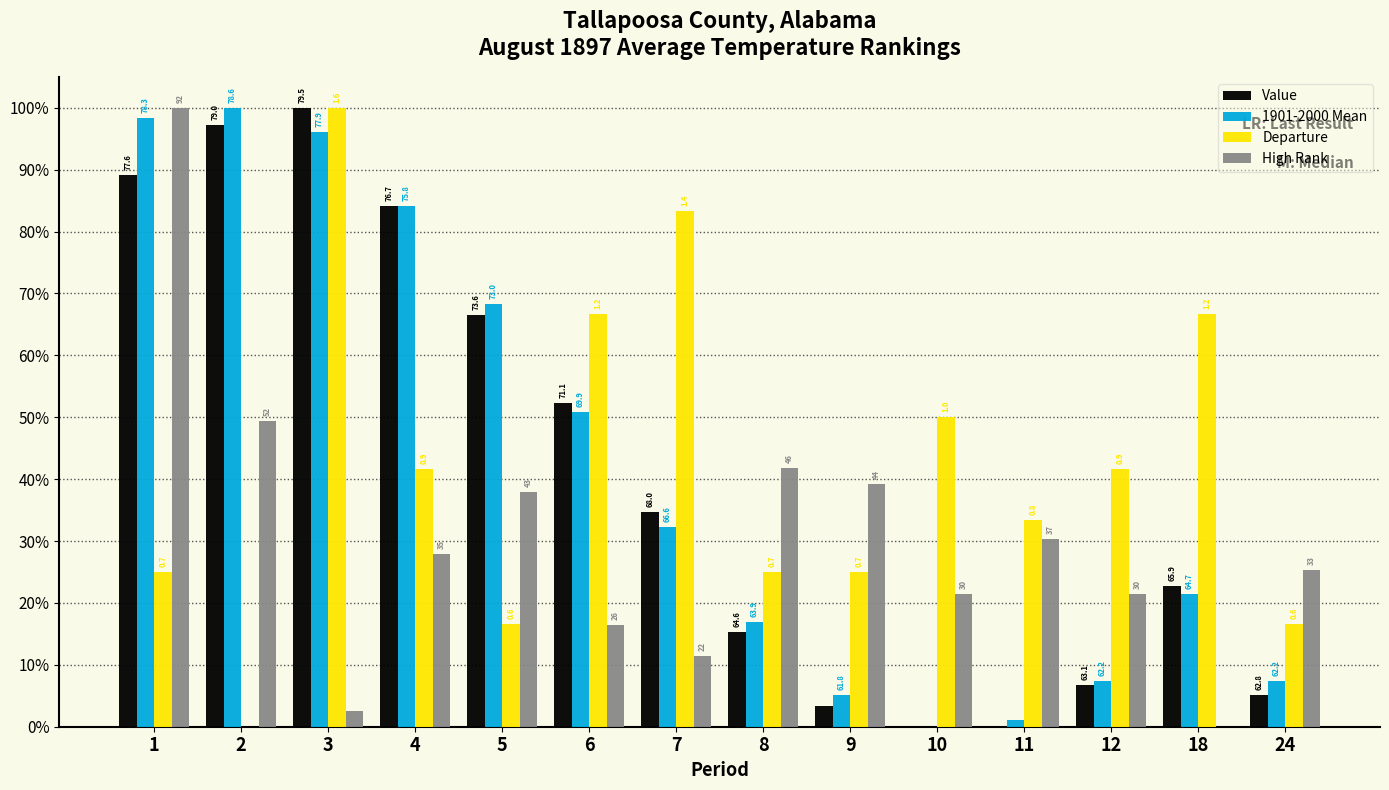

Does the chart contain stacked bars?

No